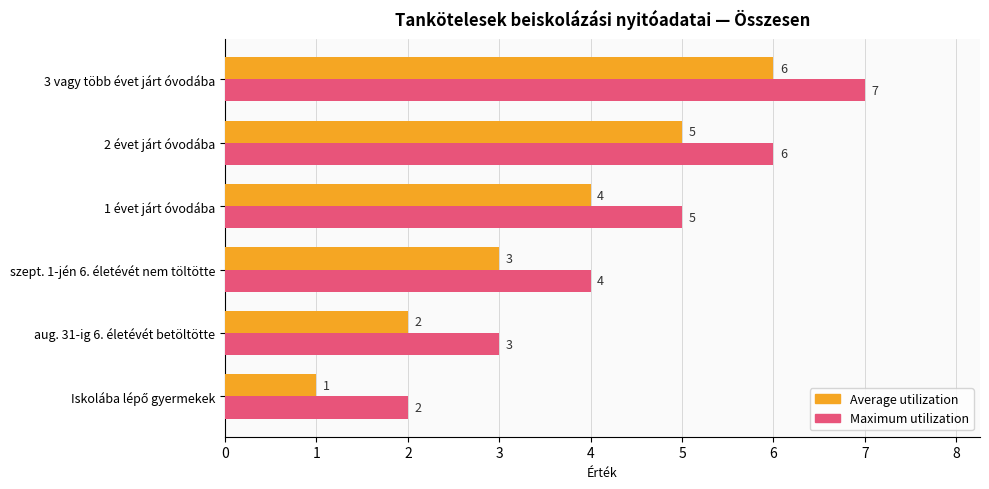

Is the value of Maximum utilization at 2 évet járt óvodába greater than the value of Average utilization at 1 évet járt óvodába?

Yes